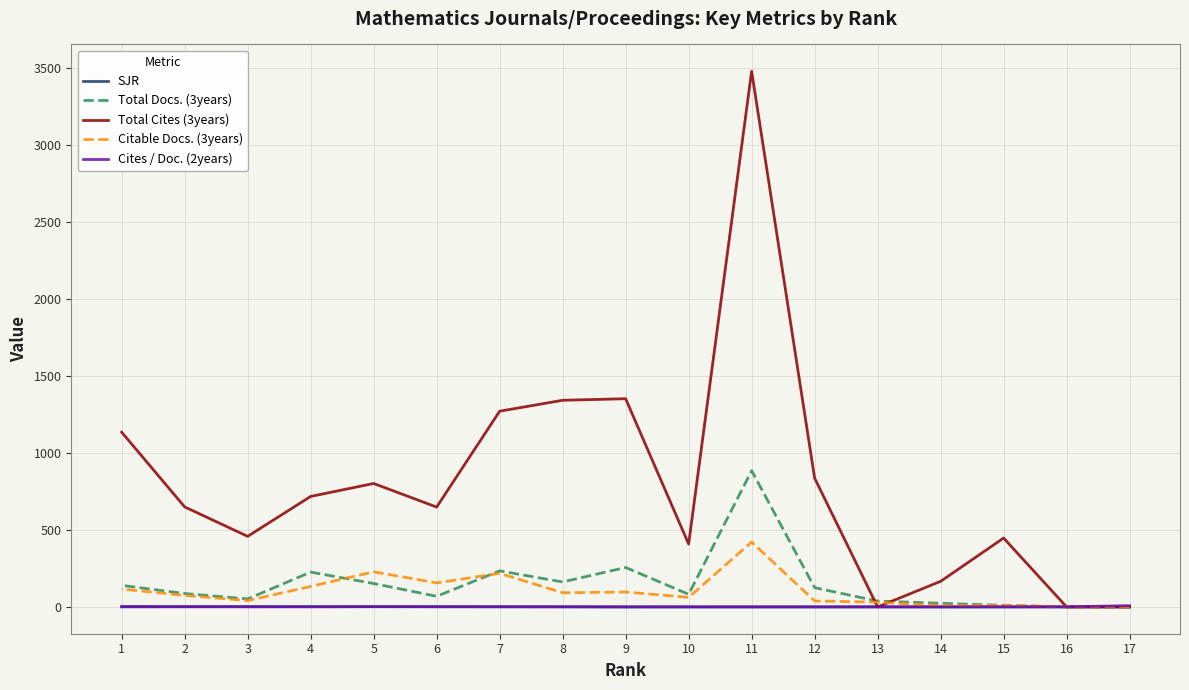

What is the difference between the second highest and minimum values in the Total Docs. (3years) series?

256.0